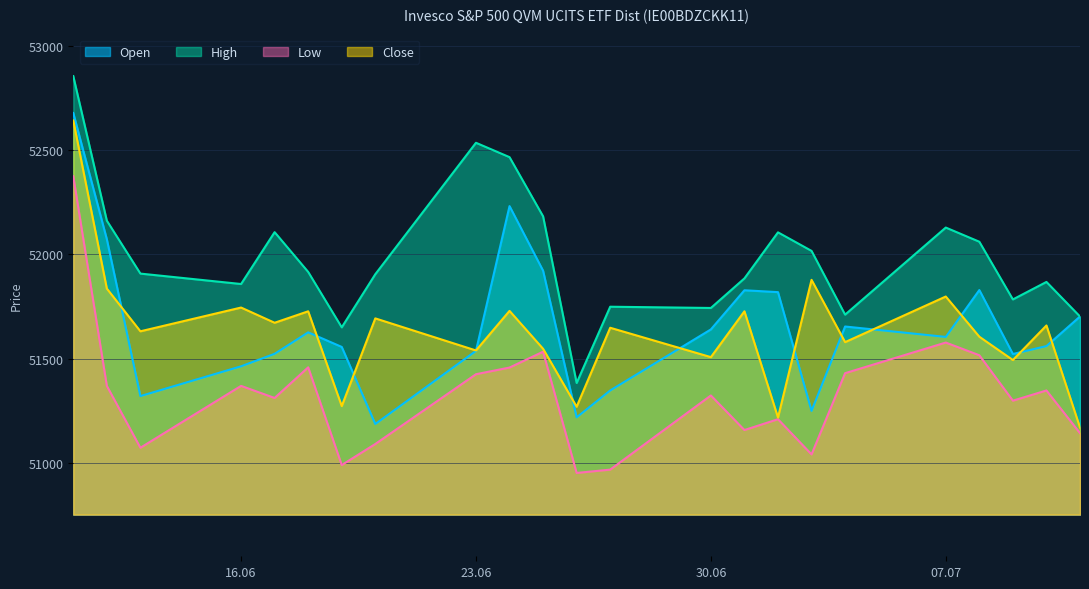

What is the value of the Low point at the 4th from the left?

51369